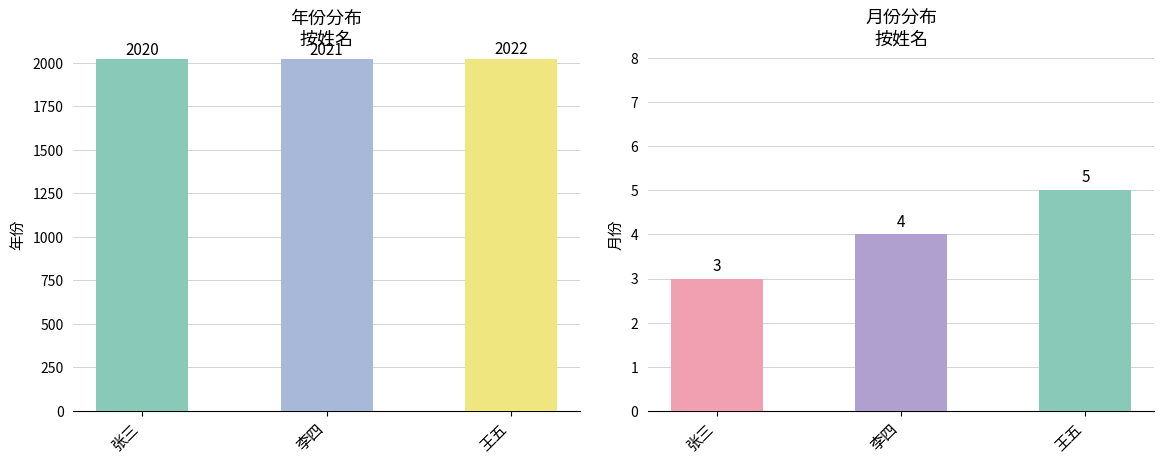

Rank the categories by year value from highest to lowest.

王五, 李四, 张三